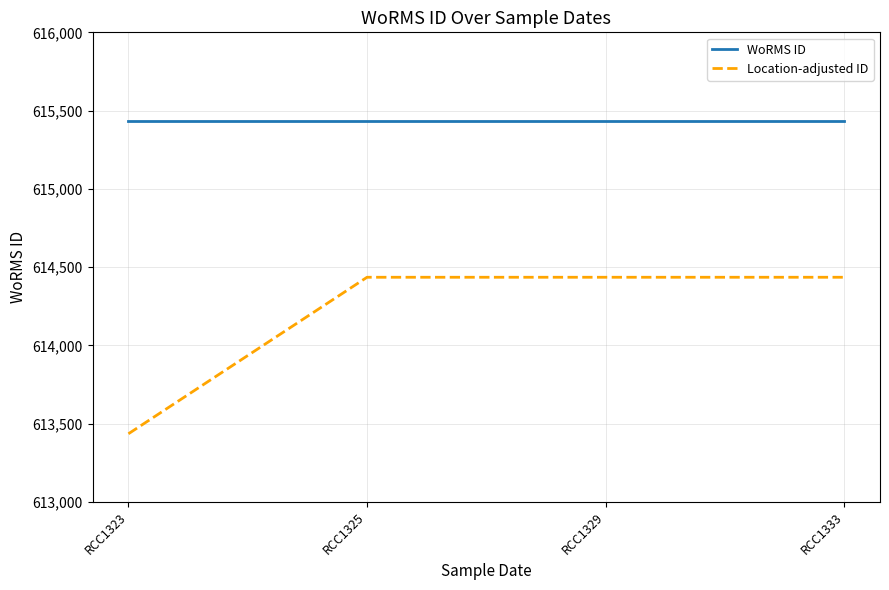

Which series has the largest total across all categories?

WoRMS ID